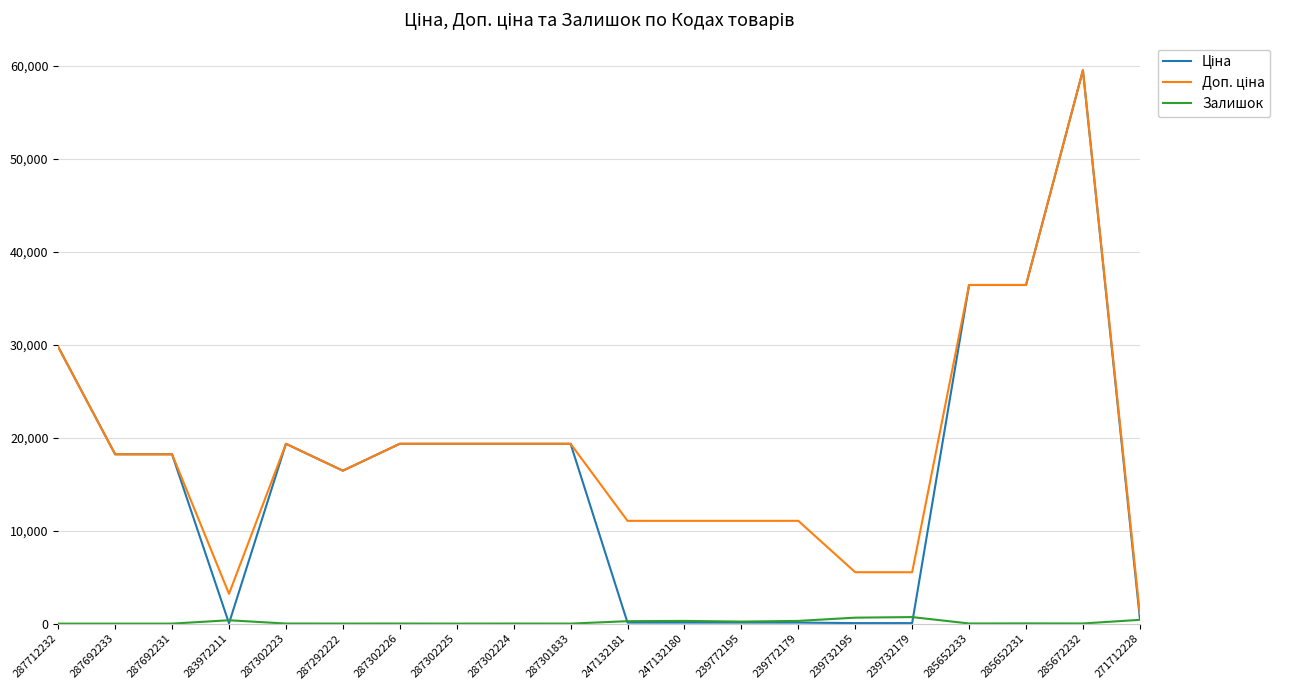

At which category is the sum across all series the highest?

285672232